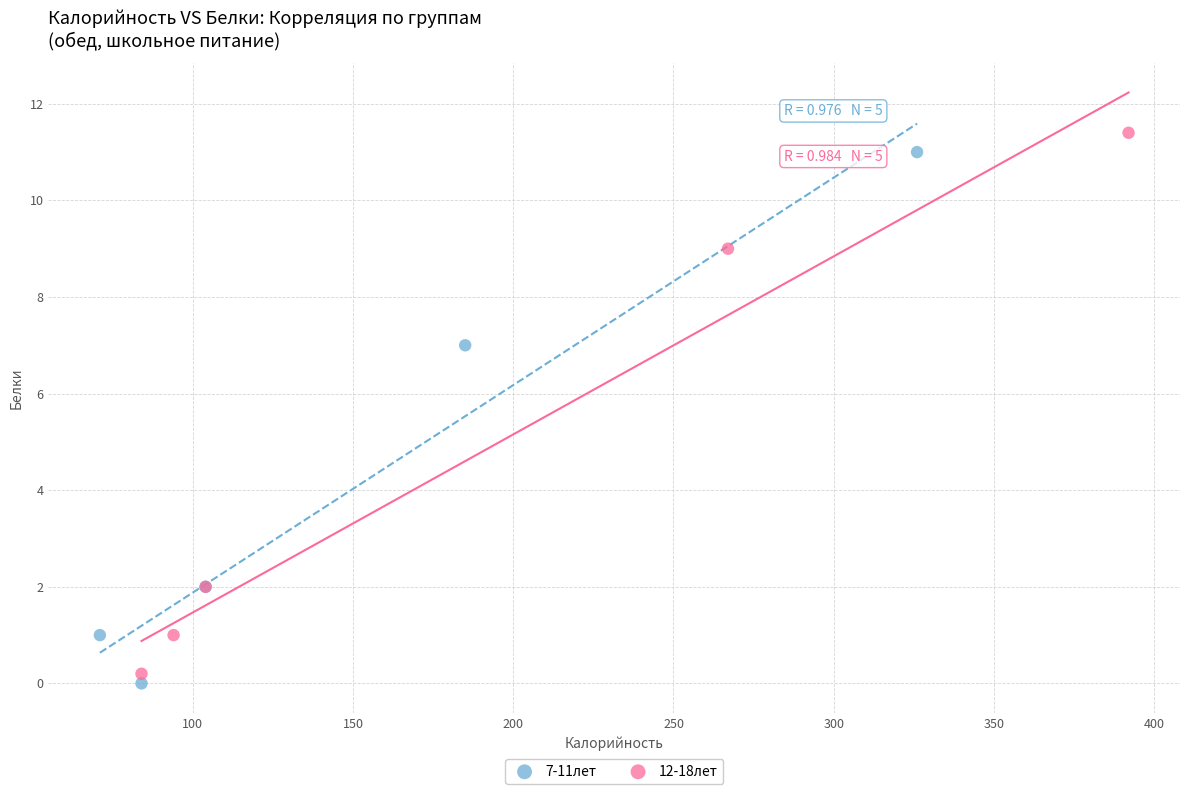

Which series contains the lowest Y value?

7-11лет